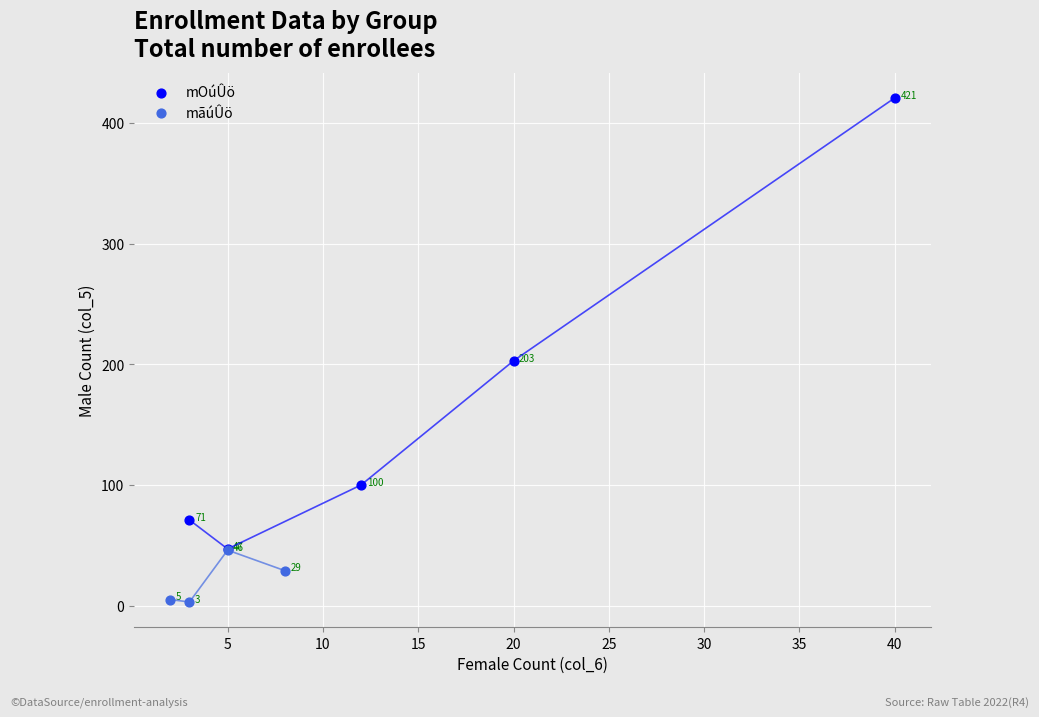

Which series contains the highest Y value?

mOúÛö